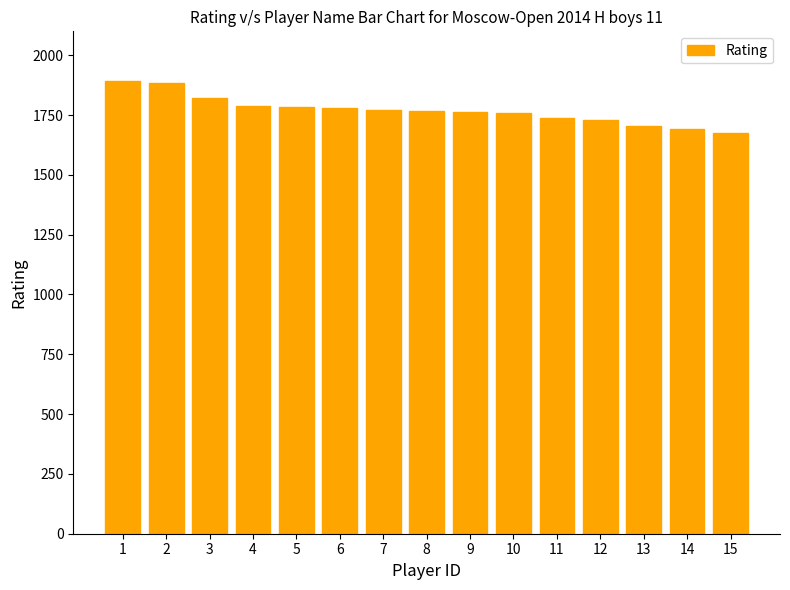

Is it true that the value at 4 is 1788?

True